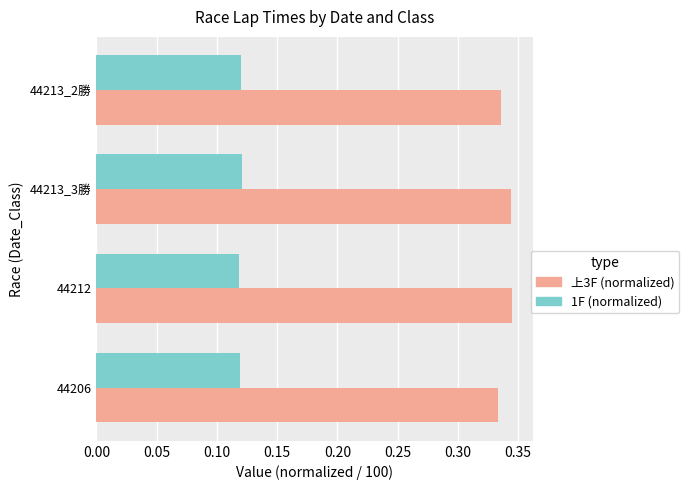

Which series has the widest spread of values?

上3F (normalized)